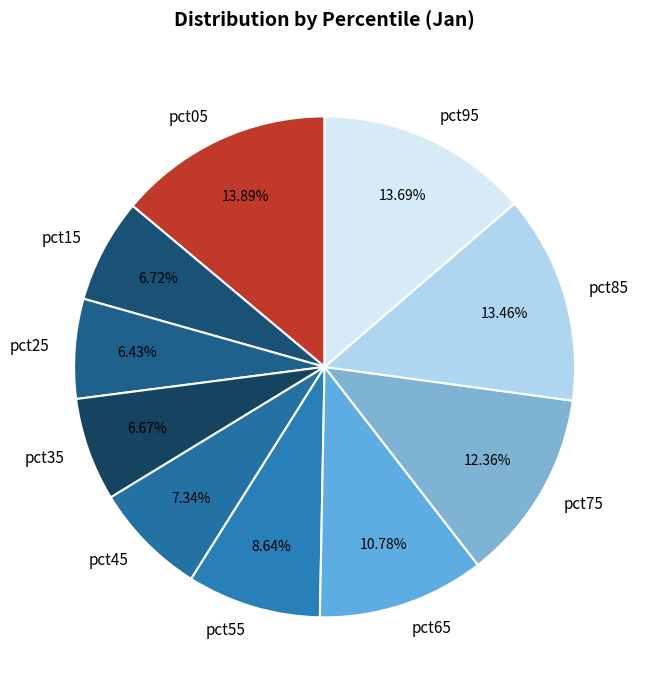

Which has a higher value, pct35 or pct85?

pct85